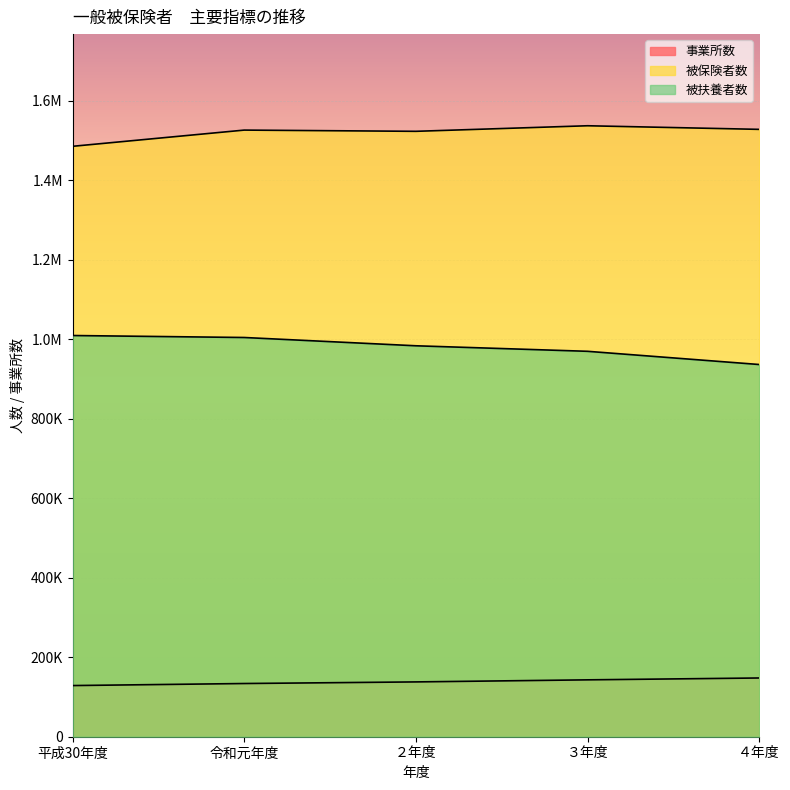

Which series has the largest total across all categories?

被保険者数